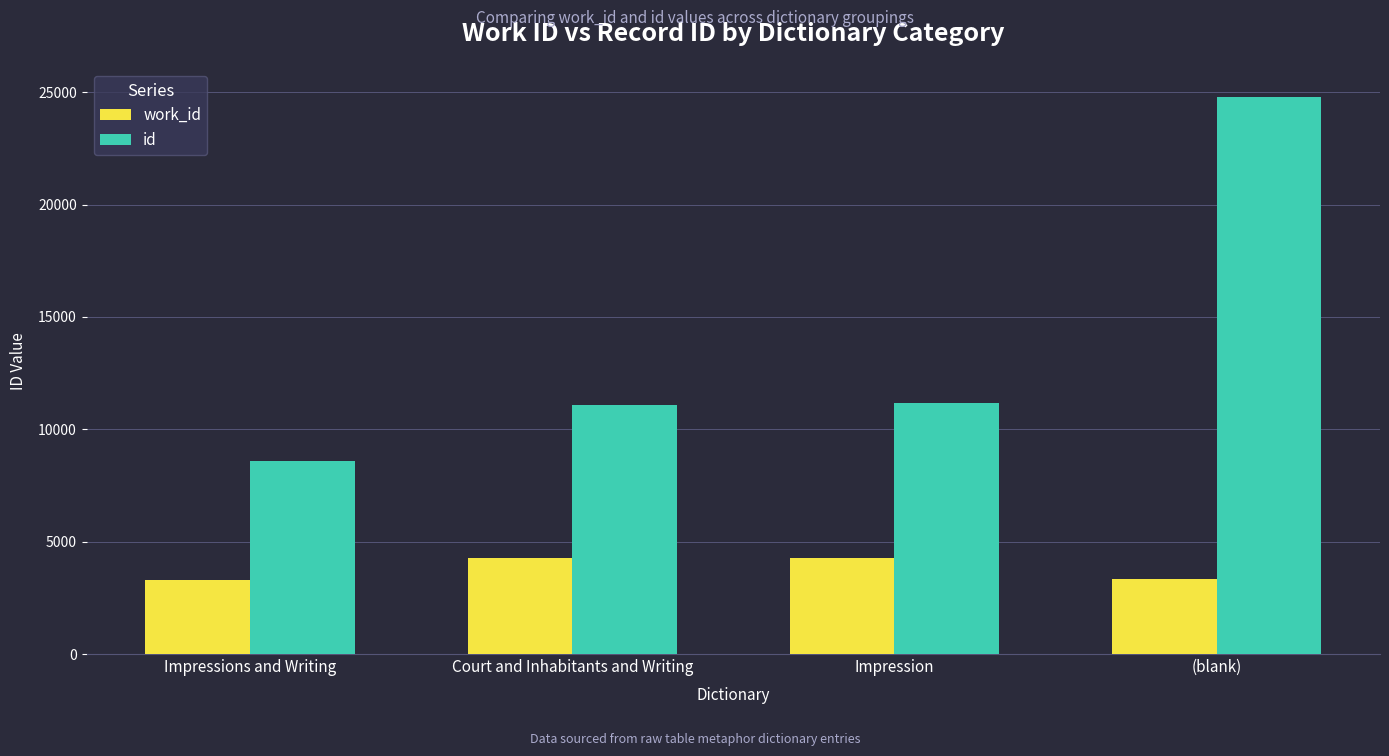

What is the difference between the id values at Impression and (blank)?

13612